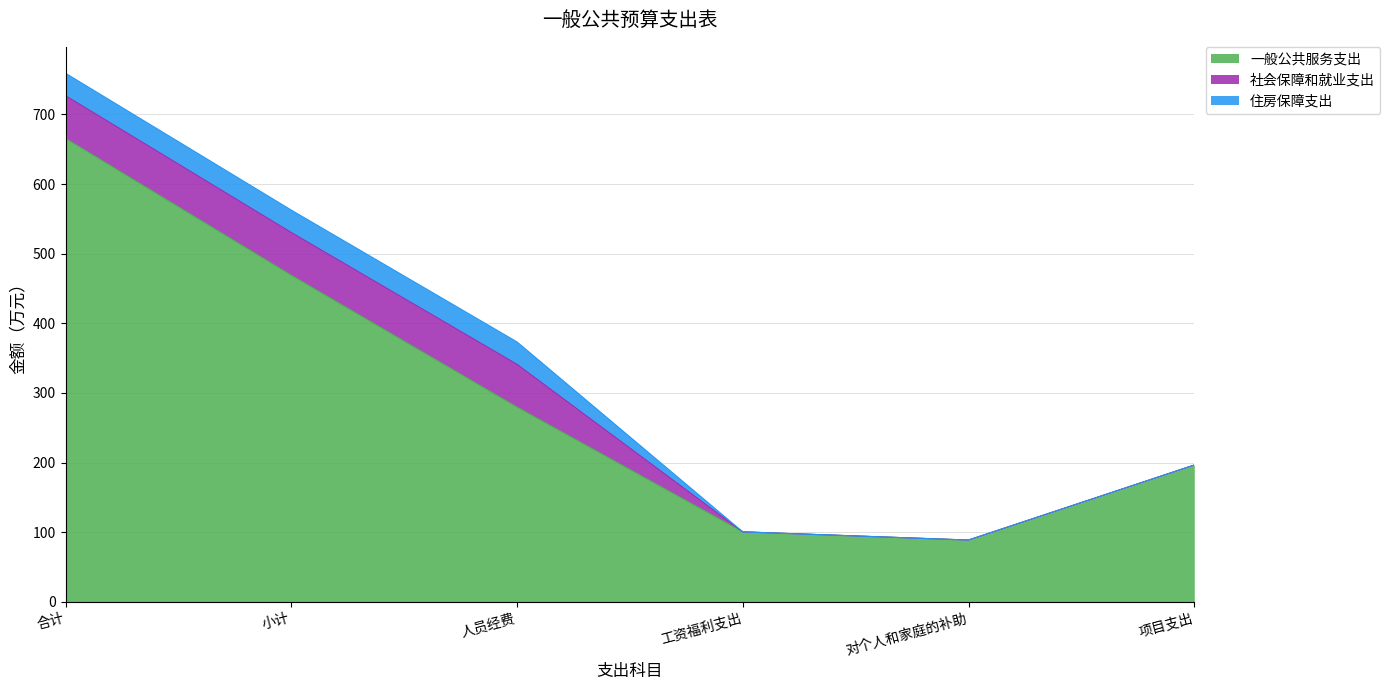

What is the sum of all 一般公共服务支出 values?

1800.6